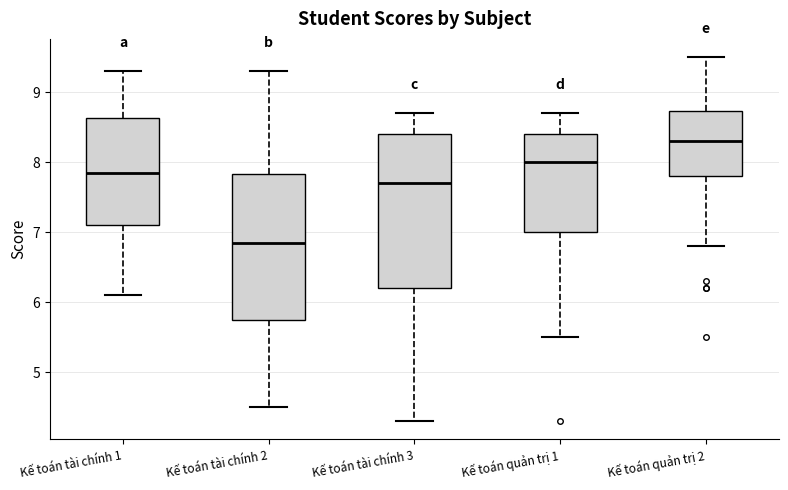

Reading left to right, read every box against the y-axis: the position of its median line, the range the box covers, and the ends of its whiskers. The values are not printed on the chart, so give them approximately, as read against the axis.

Kế toán tài chính 1: median 7.9, box 7.1 to 8.6, whiskers 6.1 to 9.3
Kế toán tài chính 2: median 6.9, box 5.8 to 7.8, whiskers 4.5 to 9.3
Kế toán tài chính 3: median 7.7, box 6.2 to 8.4, whiskers 4.3 to 8.7
Kế toán quản trị 1: median 8.0, box 7.0 to 8.4, whiskers 5.5 to 8.7
Kế toán quản trị 2: median 8.3, box 7.8 to 8.7, whiskers 6.8 to 9.5